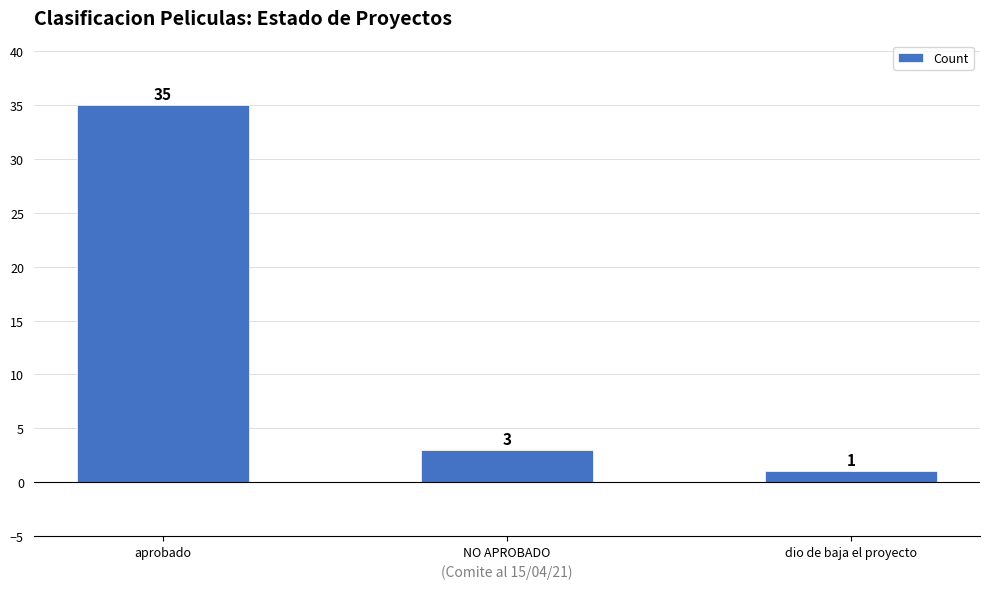

Is it true that the value at dio de baja el proyecto is 1?

True